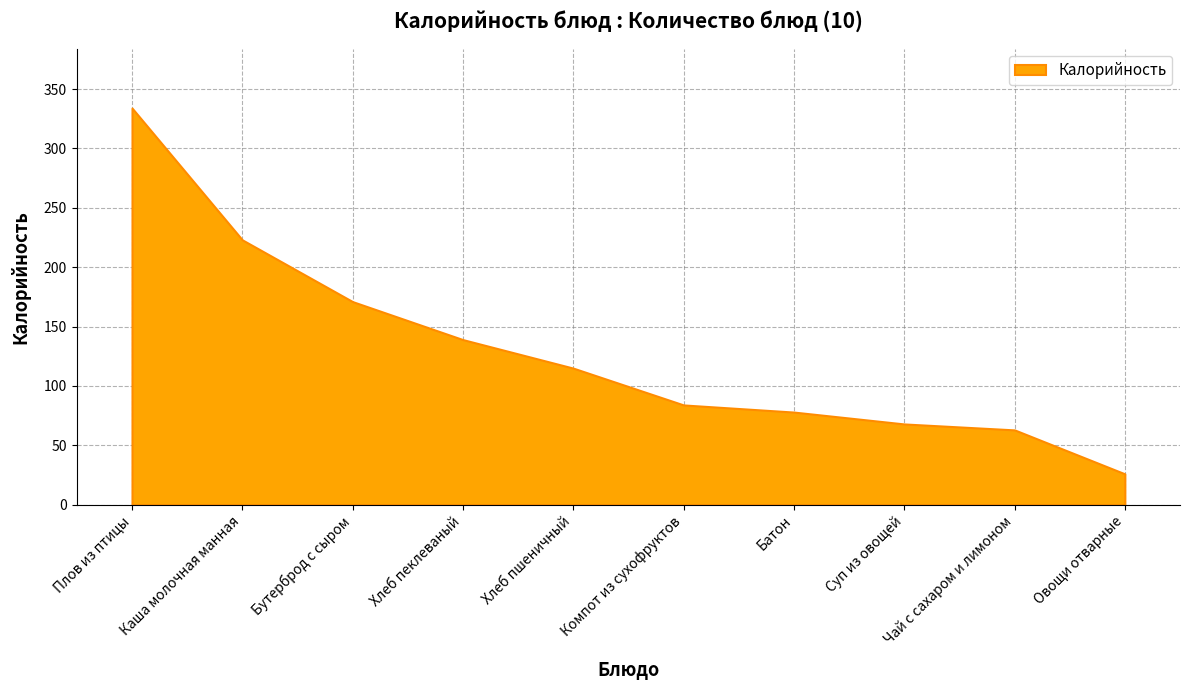

What is the greatest value displayed?

334